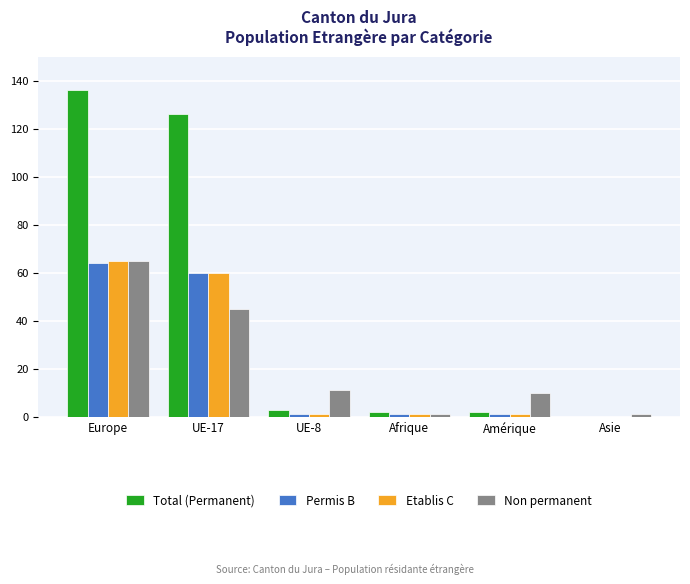

At which category is the sum across all series the highest?

Europe